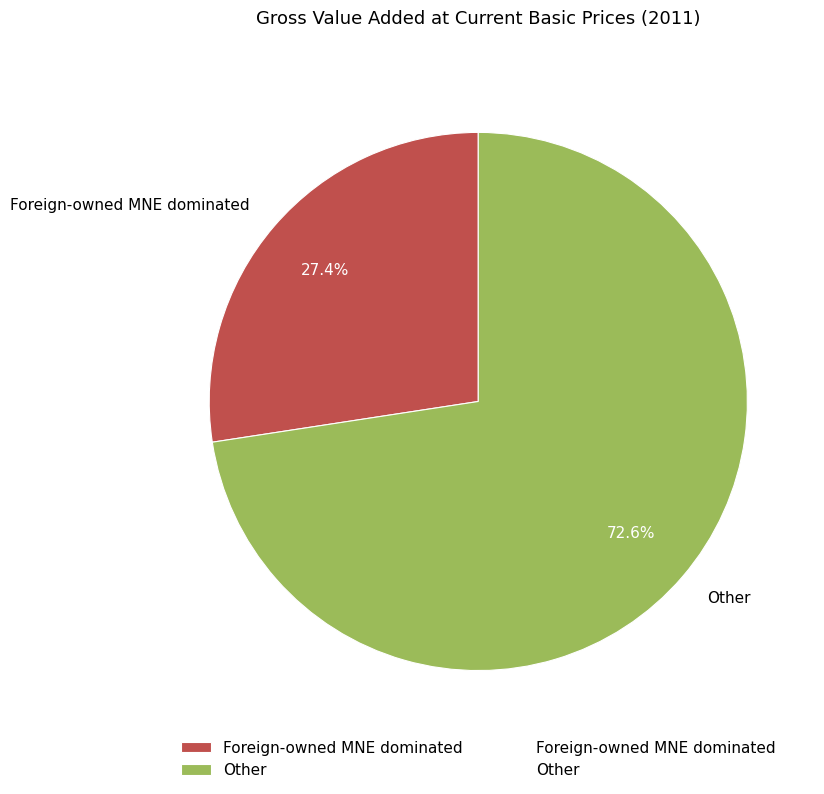

What is the ratio of the value at Other to the value at Foreign-owned MNE dominated?

2.6